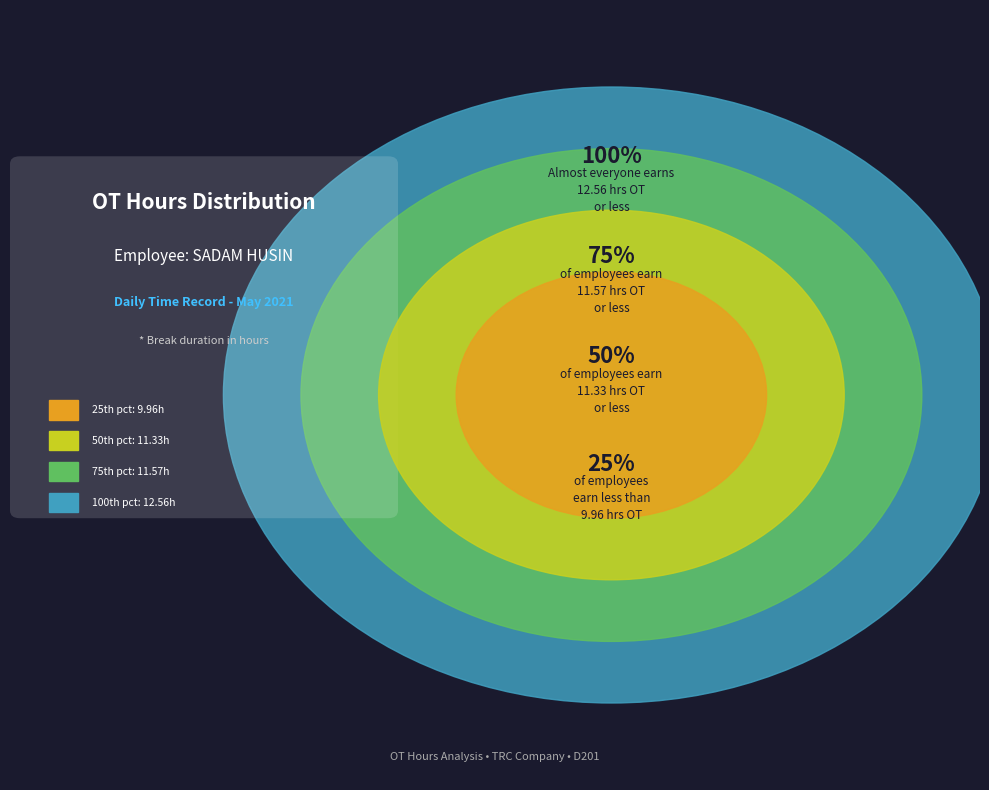

Does any single category account for the majority?

No